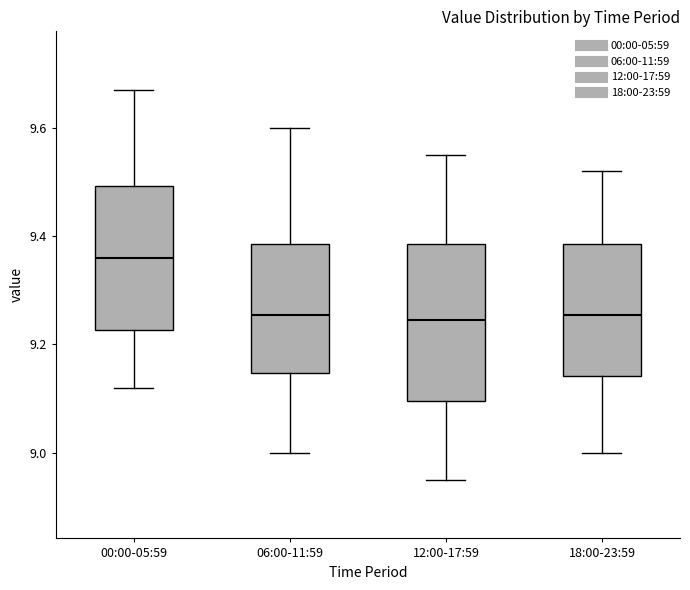

Reading left to right, read every box against the y-axis: the position of its median line, the range the box covers, and the ends of its whiskers. The values are not printed on the chart, so give them approximately, as read against the axis.

00:00-05:59: median 9.36, box 9.22 to 9.50, whiskers 9.12 to 9.68
06:00-11:59: median 9.26, box 9.14 to 9.38, whiskers 9.00 to 9.60
12:00-17:59: median 9.24, box 9.10 to 9.38, whiskers 8.96 to 9.56
18:00-23:59: median 9.26, box 9.14 to 9.38, whiskers 9.00 to 9.52